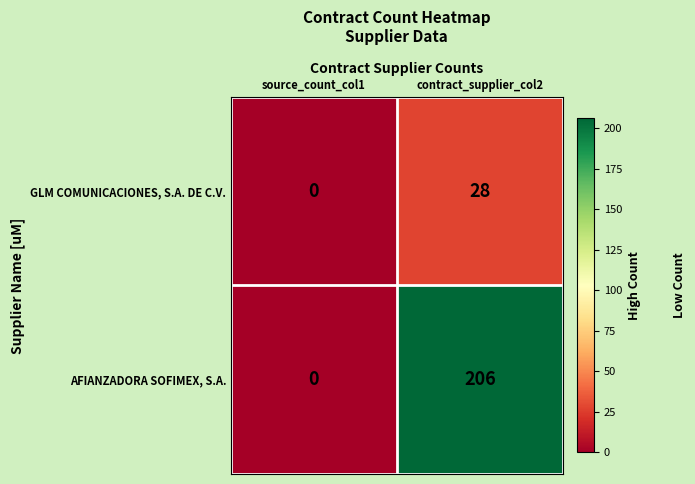

True or false: AFIANZADORA SOFIMEX, S.A. has a value of -118 at source_count_col1.

False